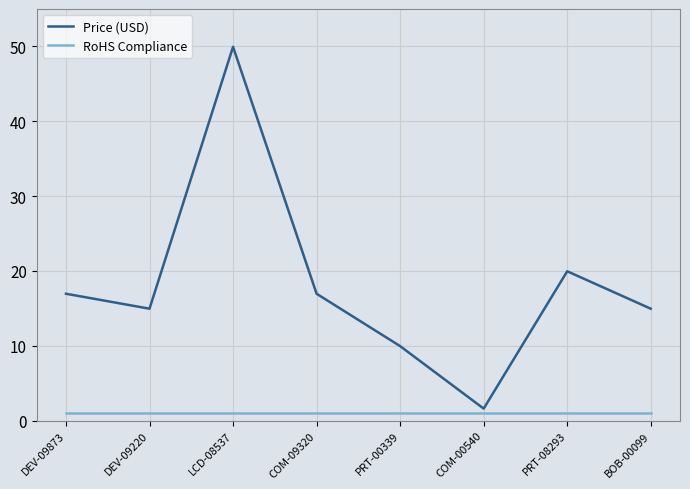

Is the value of RoHS Compliance at COM-00540 greater than the value of Price (USD) at DEV-09873?

No